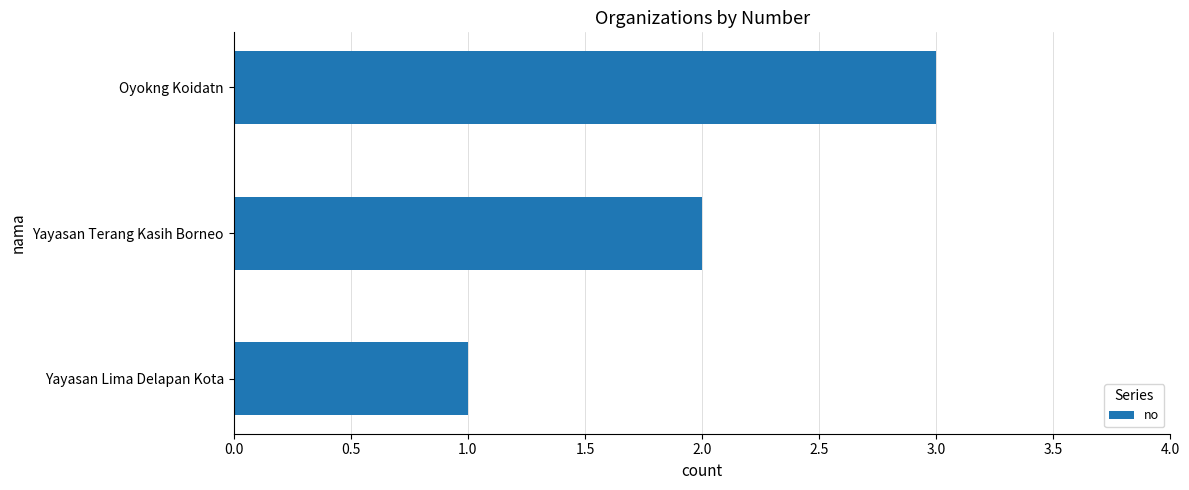

Rank the categories by value from lowest to highest.

Yayasan Lima Delapan Kota, Yayasan Terang Kasih Borneo, Oyokng Koidatn